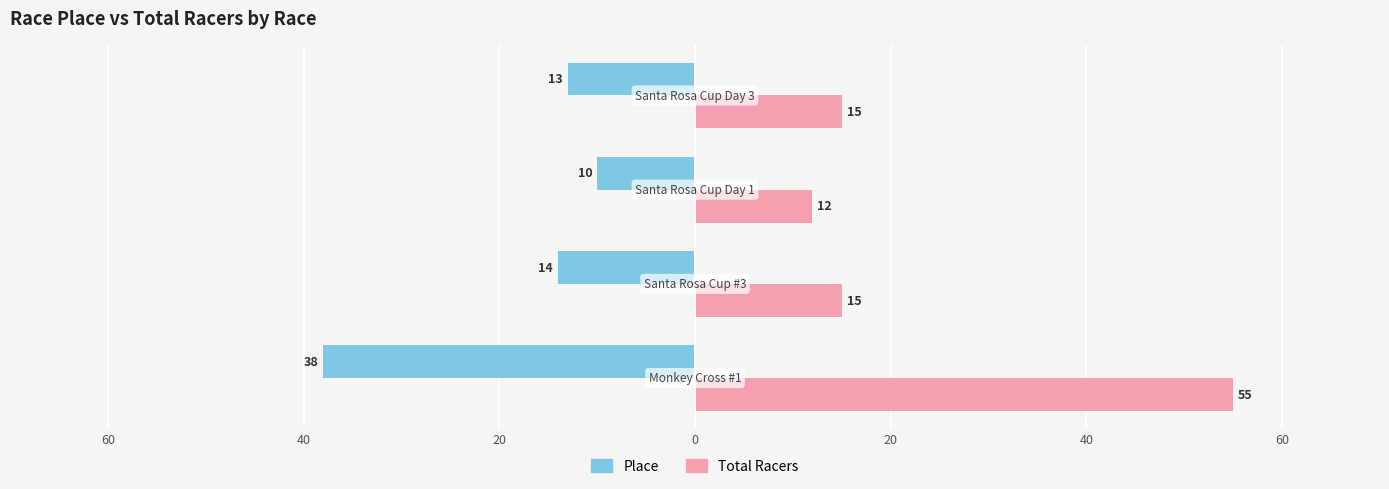

List the series in order of their overall mean, lowest first.

Place, Total Racers